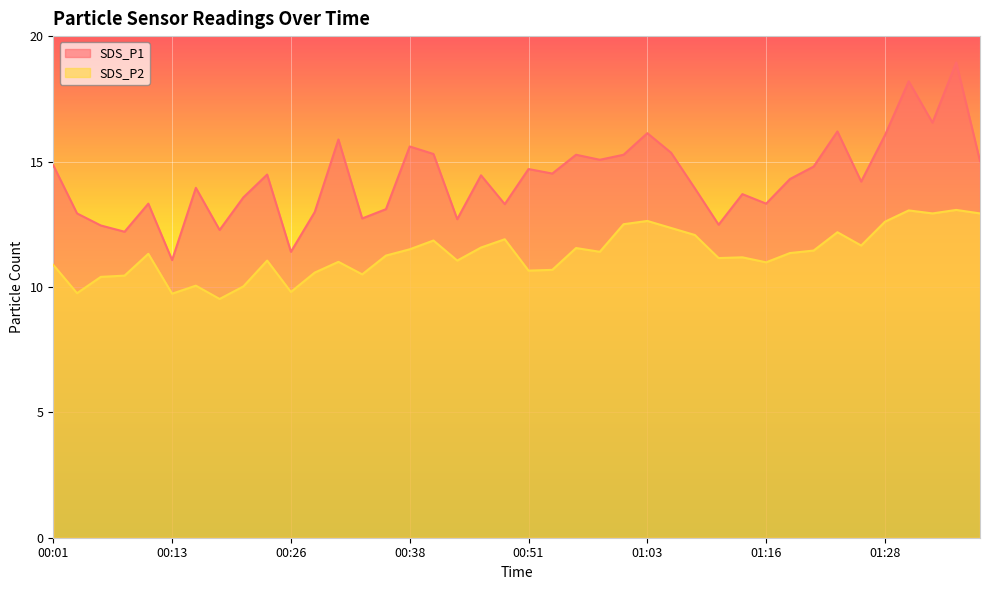

What is the value of the SDS_P2 point at the 20th from the left?

11.9